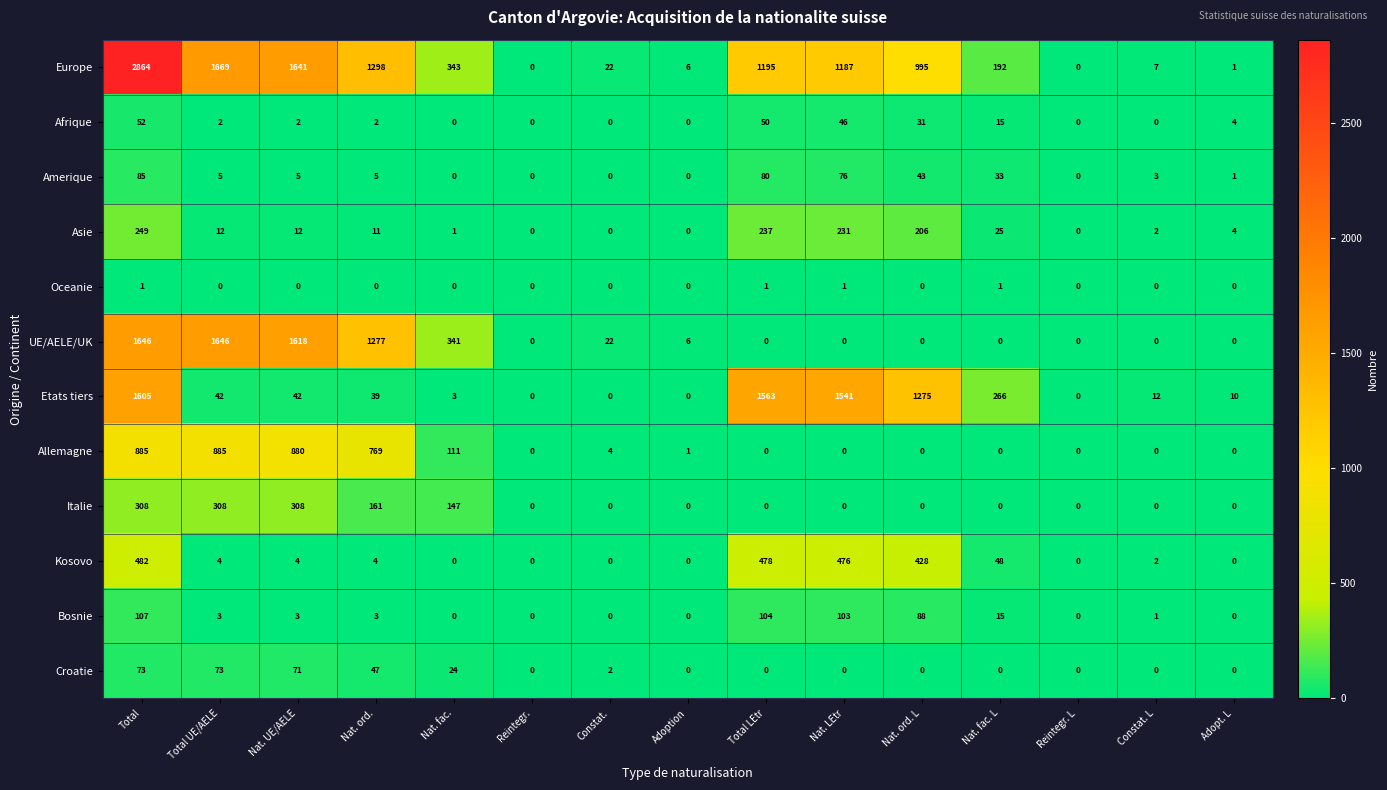

The value of UE/AELE/UK at Total UE/AELE is 428. True or false?

False